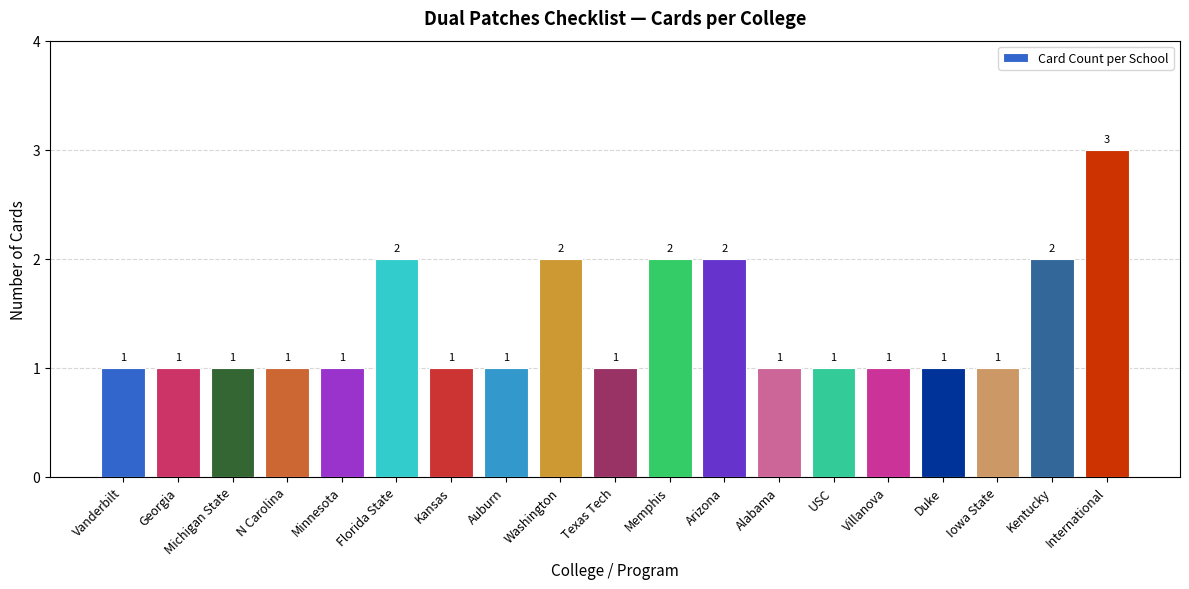

What is the label of the 2nd bar from the right?

Kentucky